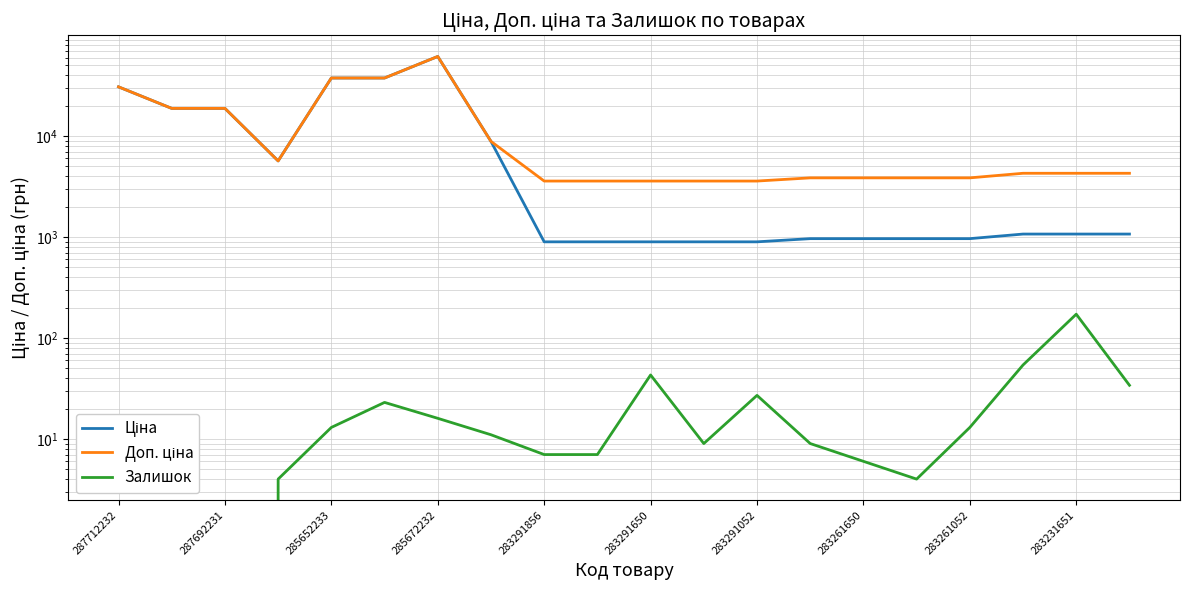

At which label does Ціна first exceed 1069?

287712232